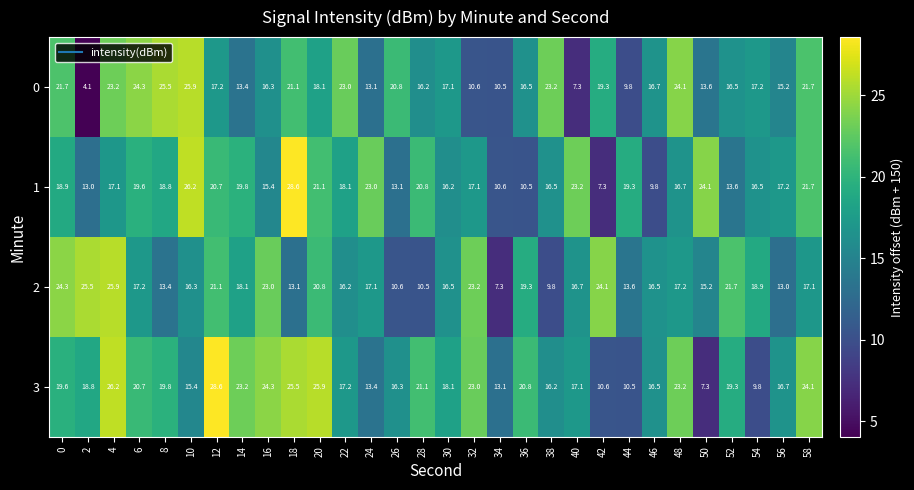

At which category is the sum across all series the highest?

4